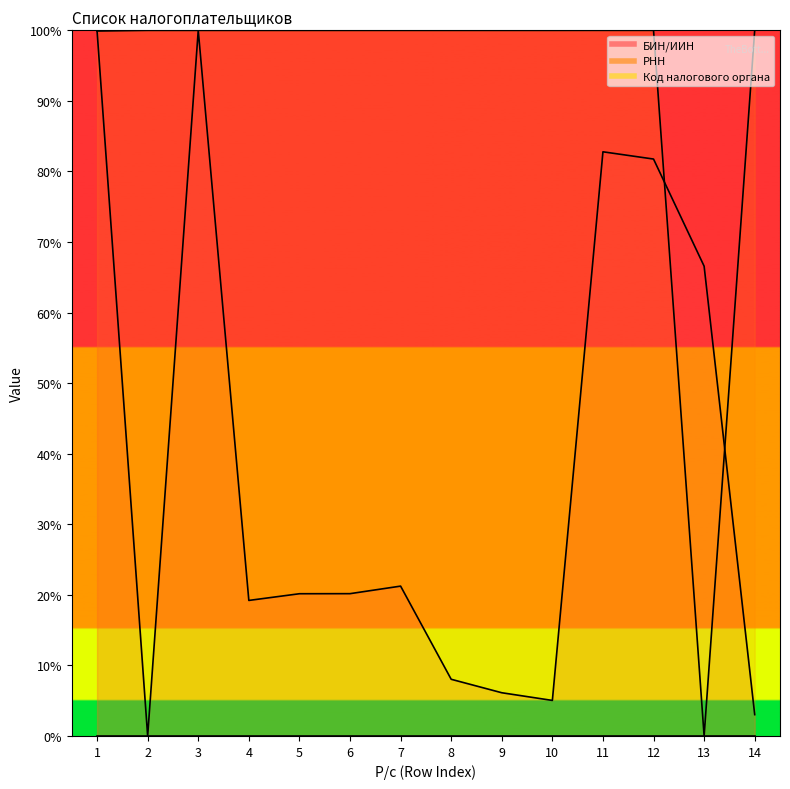

List the series in order of their overall mean, highest first.

РНН, БИН/ИИН